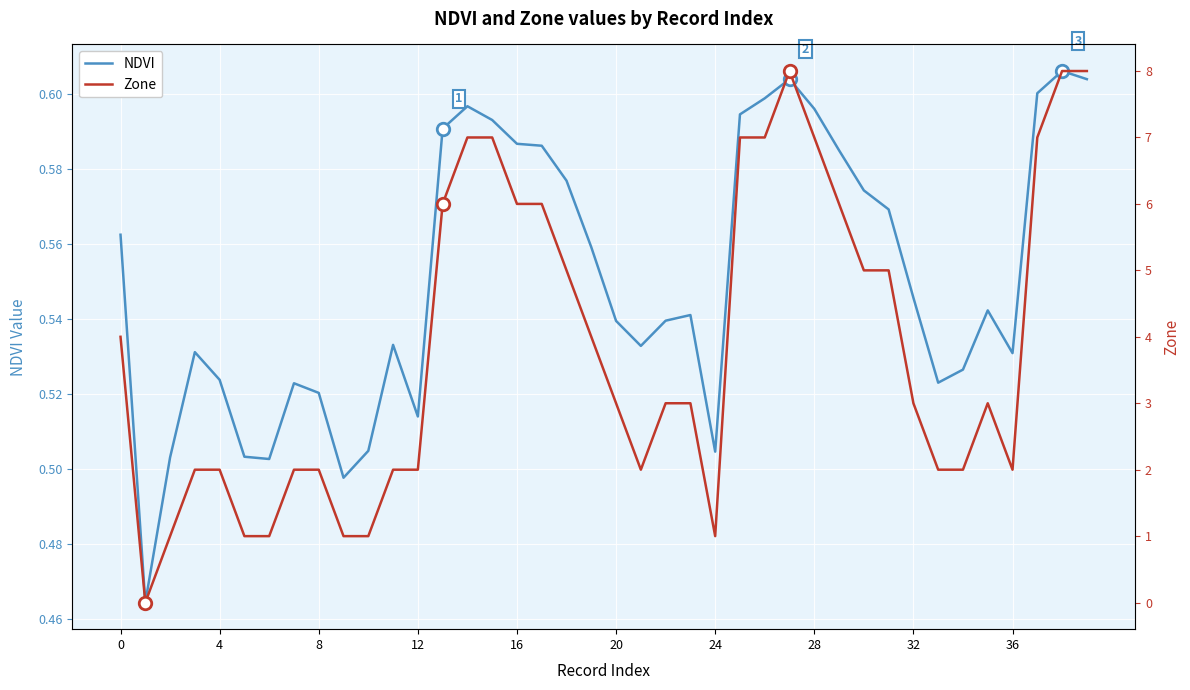

Count the Zone values in the range 2 to 6.

24